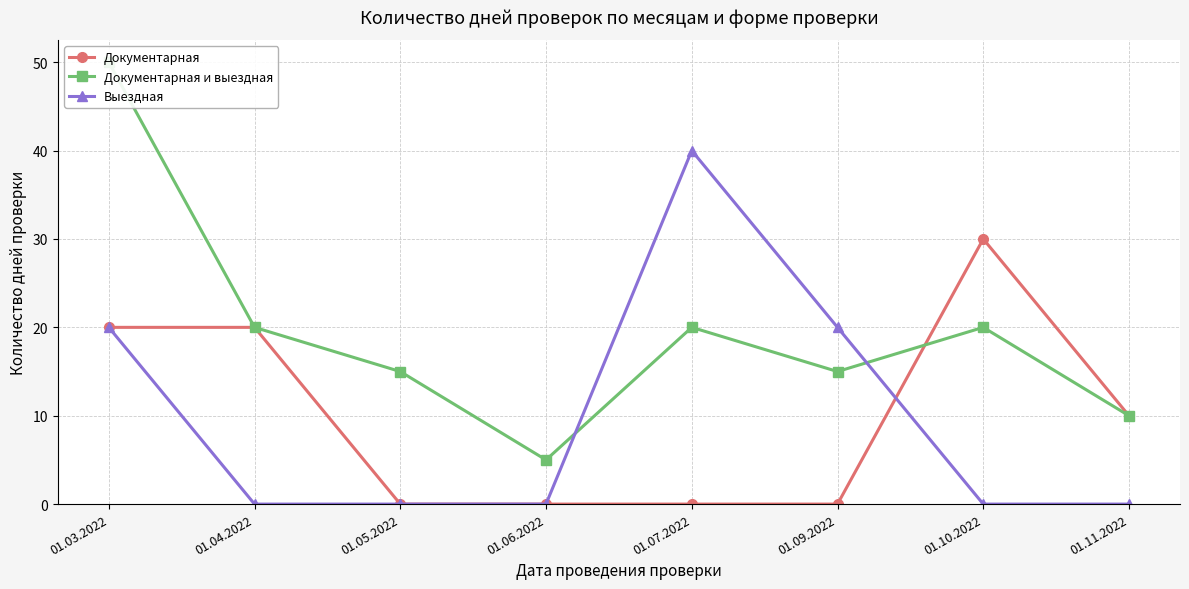

True or false: Документарная и выездная and Документарная intersect in this chart.

True